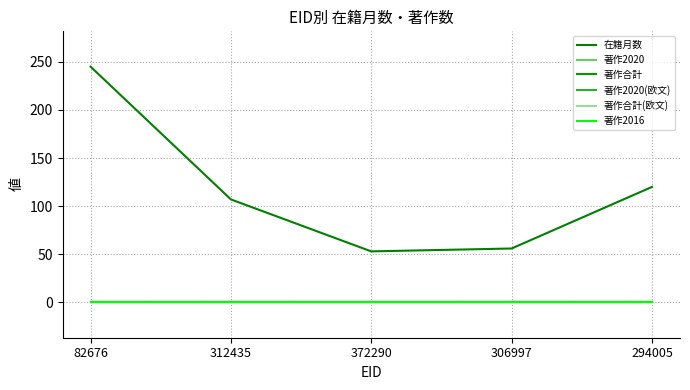

Does the chart display data point markers on the line(s)?

No